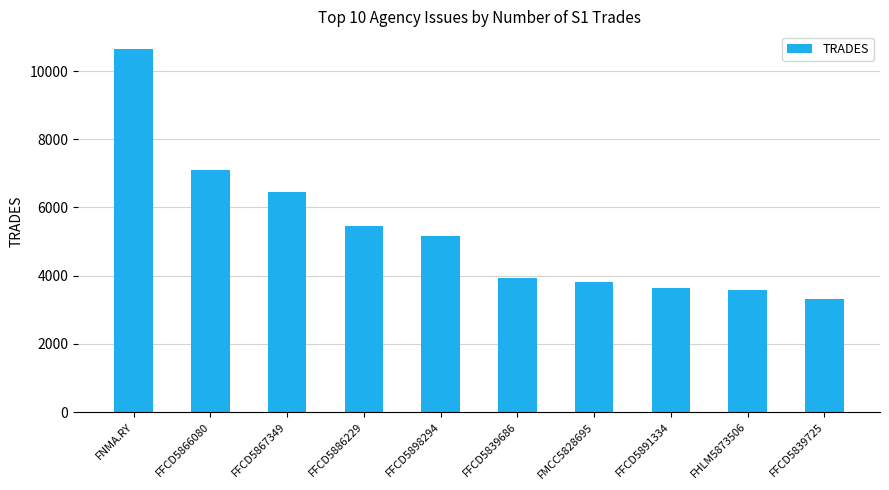

Which category has the lowest value across all series?

FFCD5839725